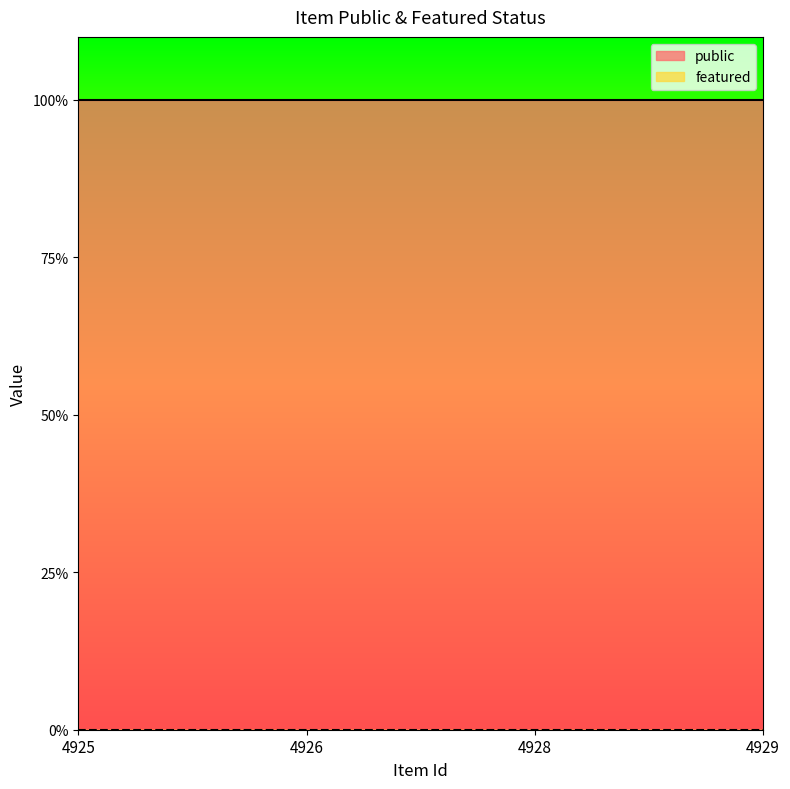

Which series has the widest spread of values?

public